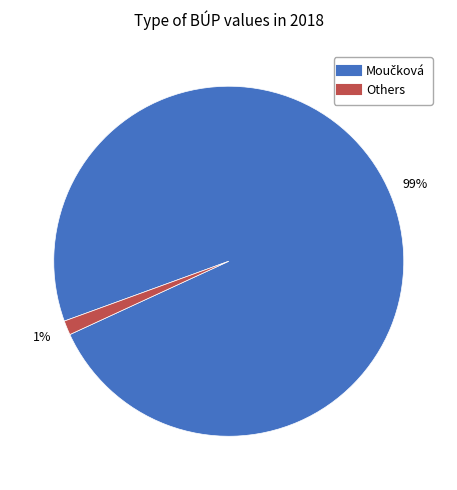

Is there any slice that represents more than half of the pie?

Yes